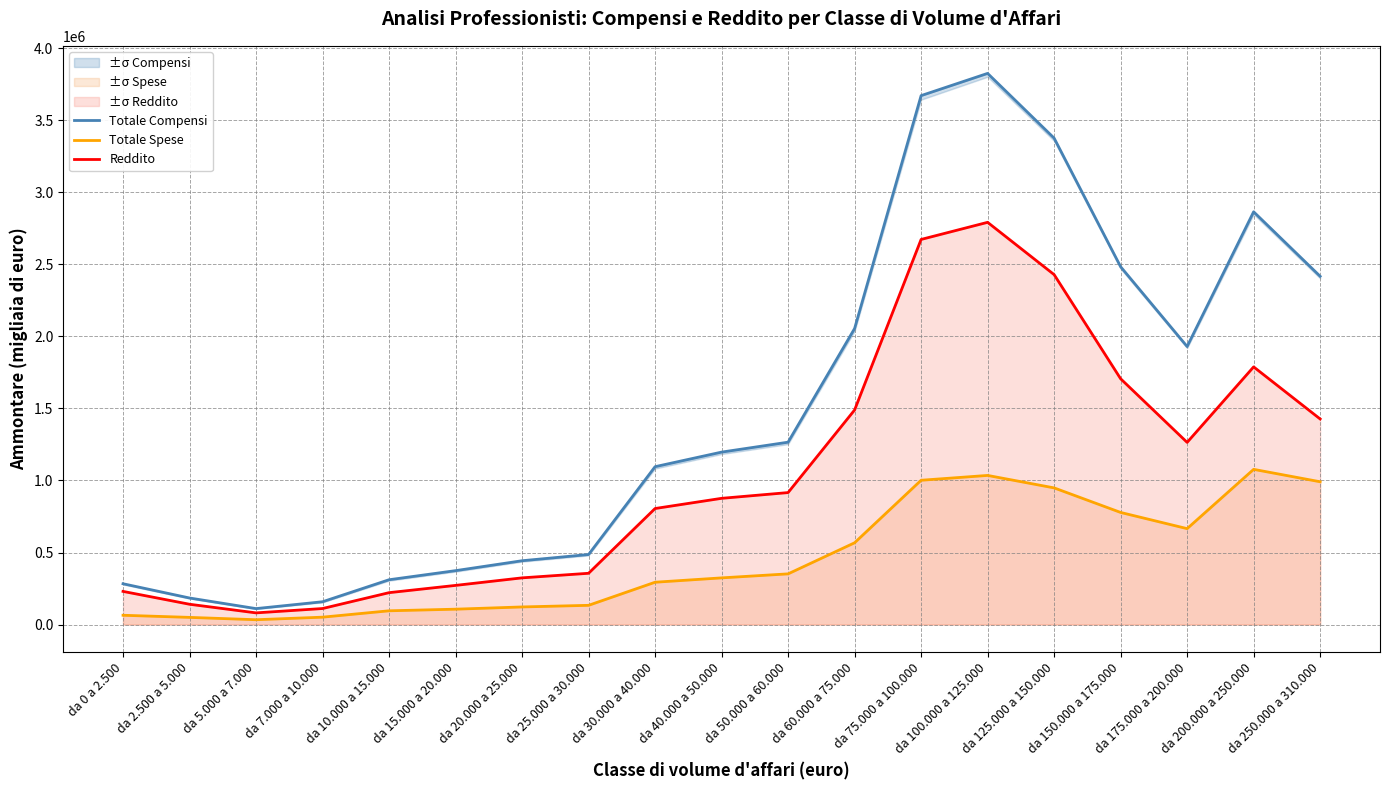

Is this an area chart (filled region under the line)?

No